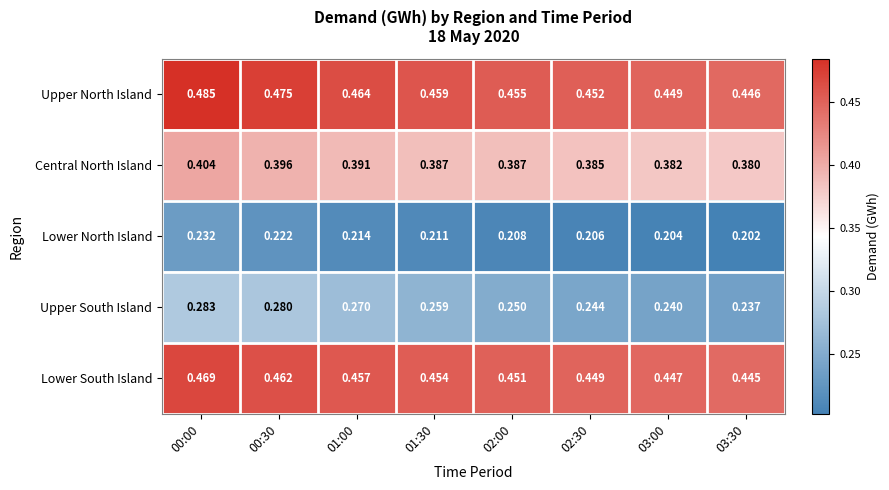

Which series changed the most between 01:30 and 03:30?

Upper South Island